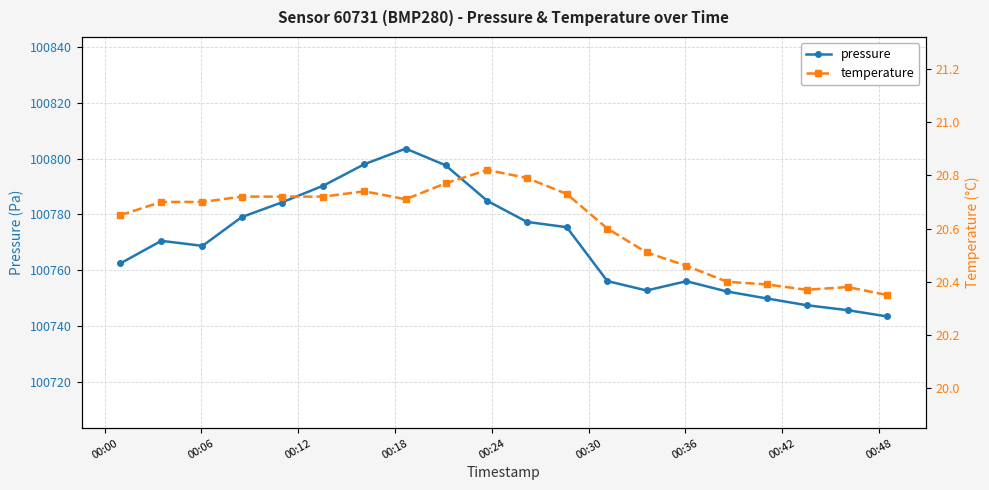

How many interior local peaks does the pressure series have?

3